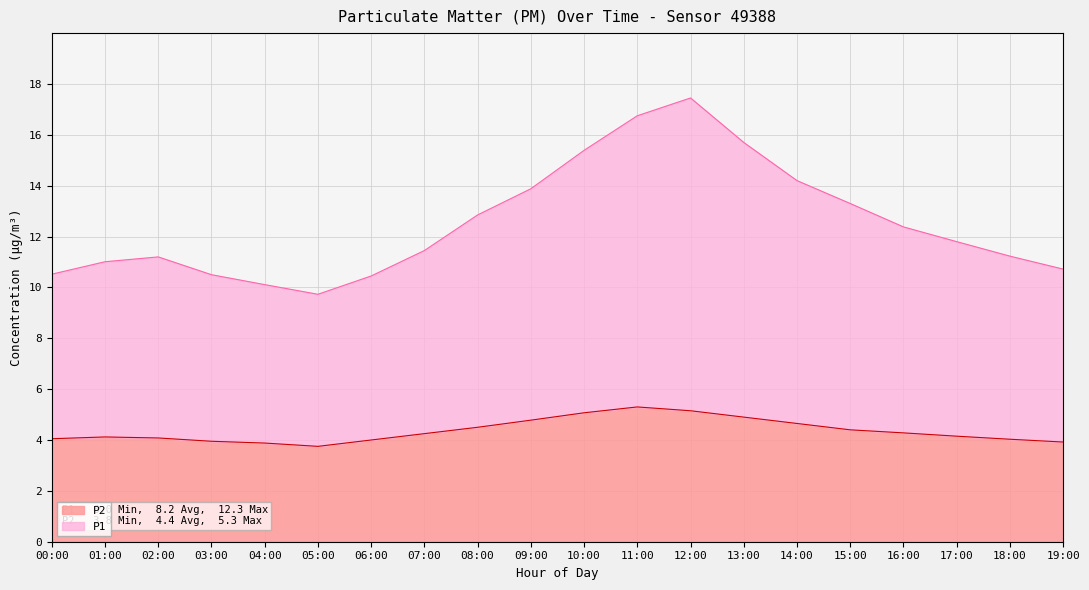

True or false: P1 has a value of 20.3 at 09:00.

False